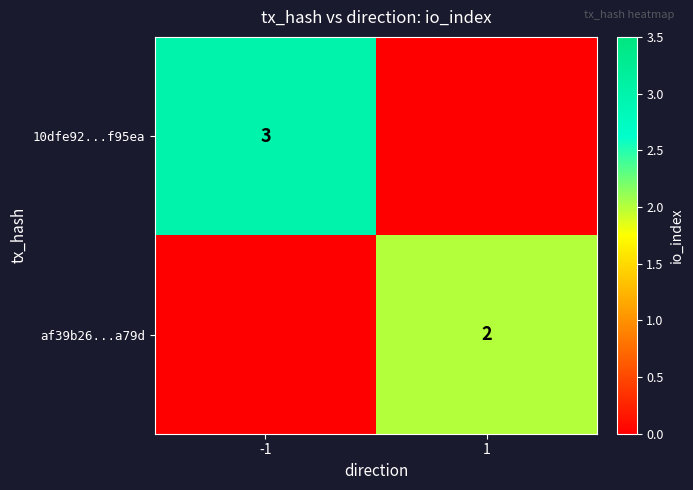

What is the spread (max minus min) of values at 1?

2